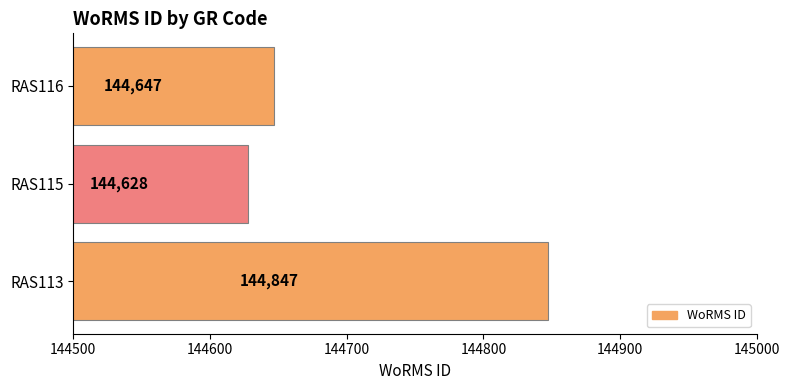

What is the sum of all values?

434122